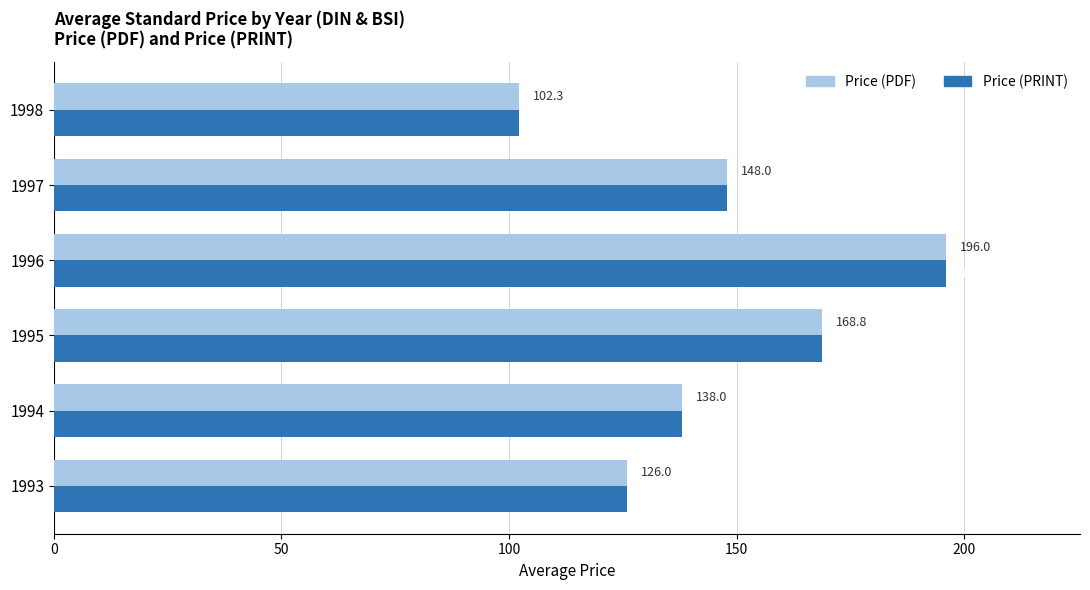

List the labels in order of Price (PRINT) value, largest first.

1996, 1995, 1997, 1994, 1993, 1998